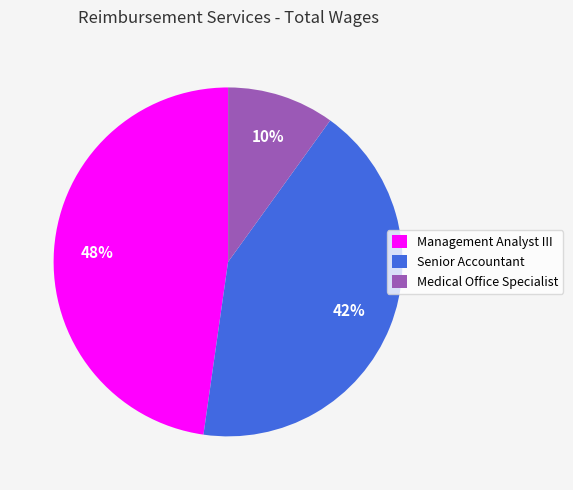

Do Senior Accountant and Medical Office Specialist together represent more than half of the pie?

Yes